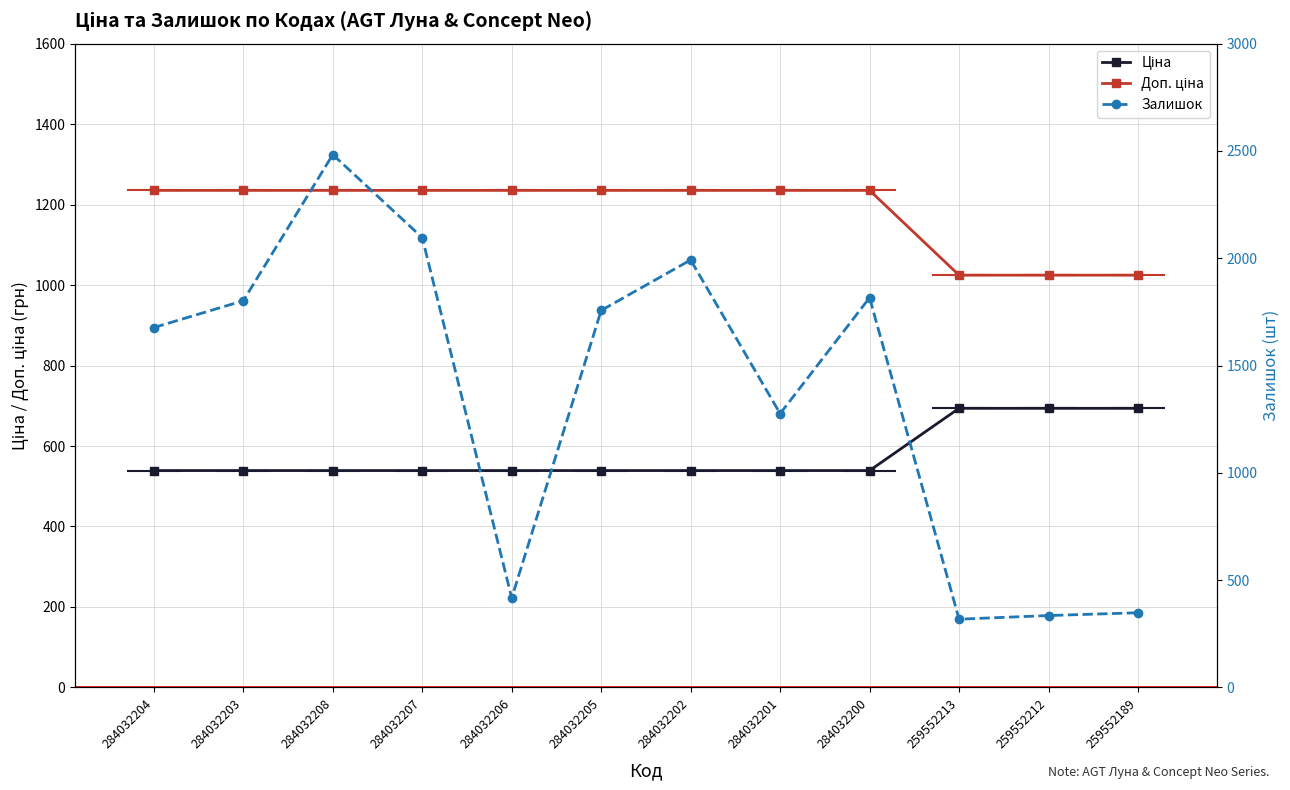

At how many categories does at least one series exceed 2161?

1